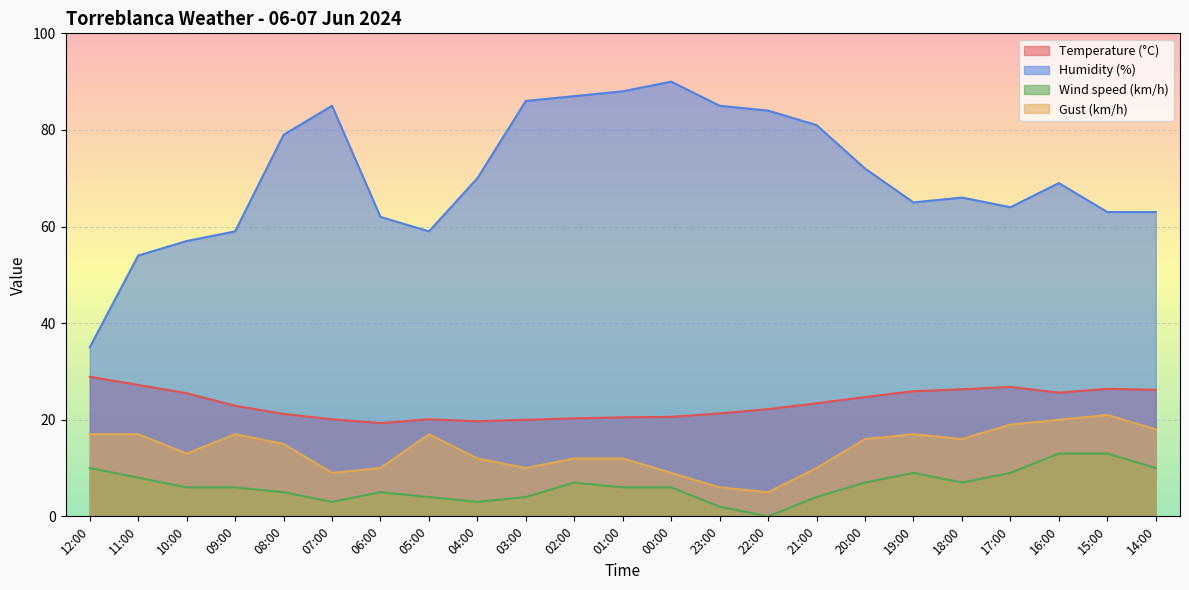

How many values in the Gust (km/h) series exceed 15?

11